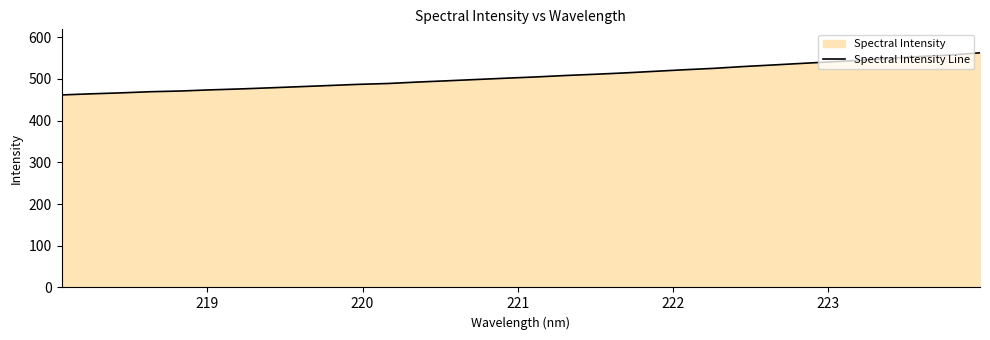

What is the smallest value displayed?

461.6